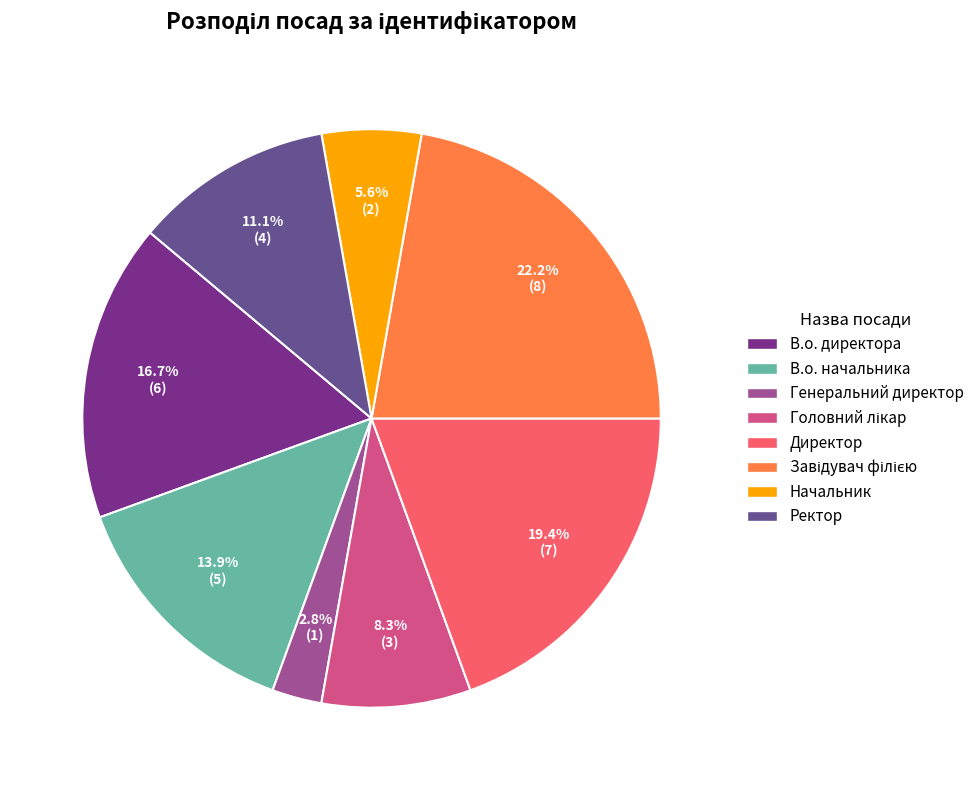

Which category has the smallest portion of the pie?

Генеральний директор